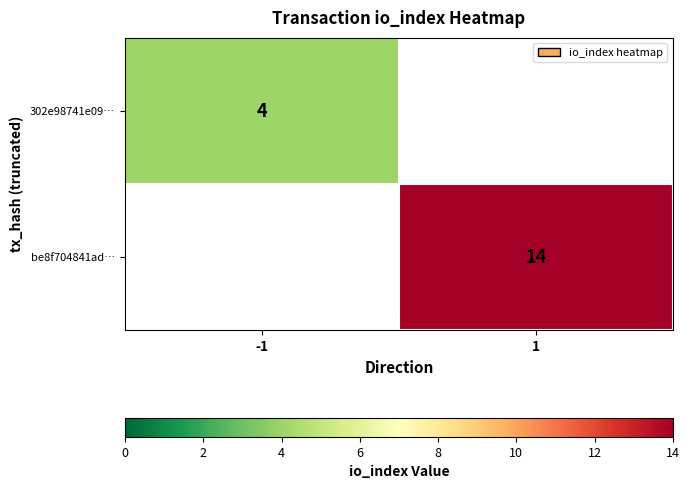

True or false: 302e98741e09… has a value of 4 at -1.

True